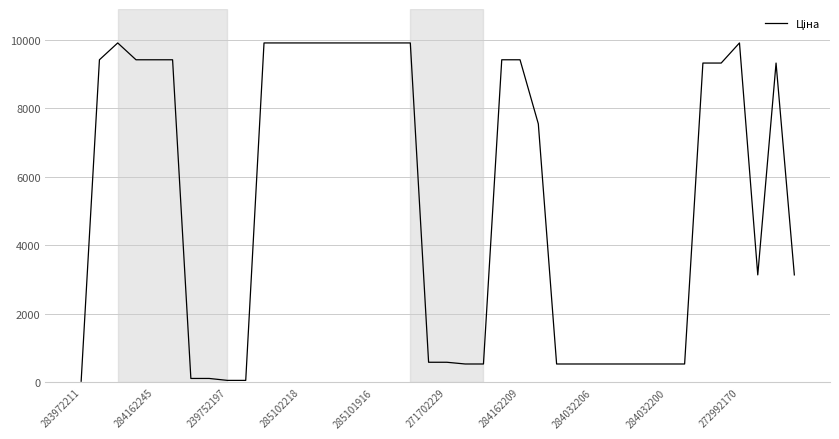

What is the difference between the maximum and minimum values?

9876.4